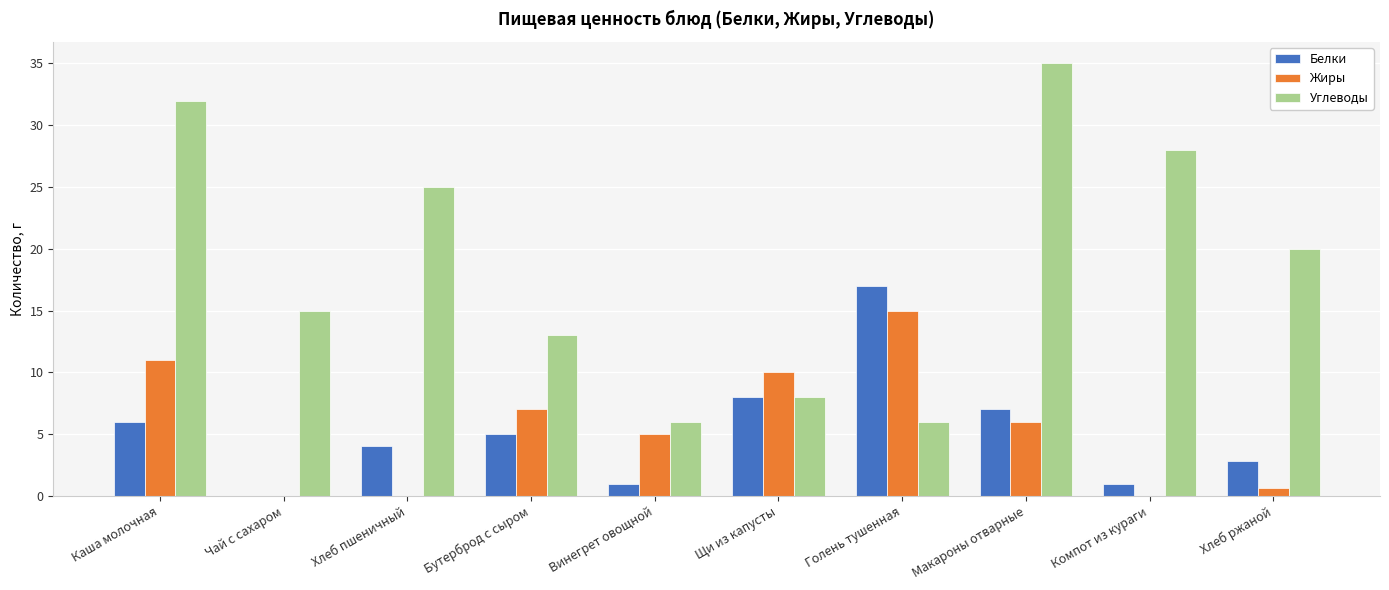

Which series has the largest total across all categories?

Углеводы